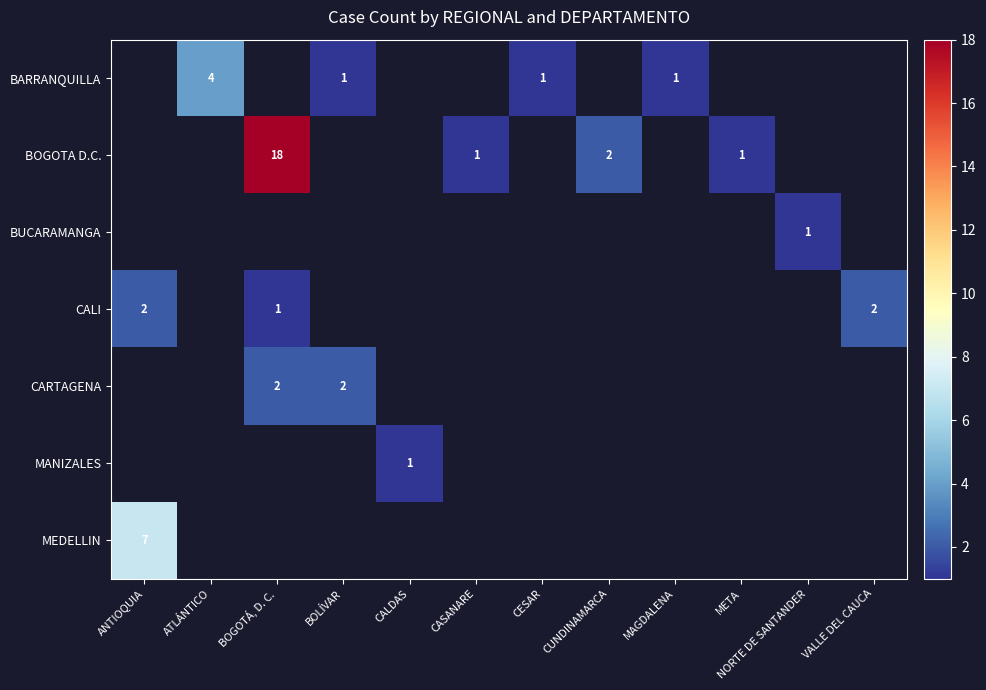

The BARRANQUILLA series shows 0 at MAGDALENA. True or false?

False